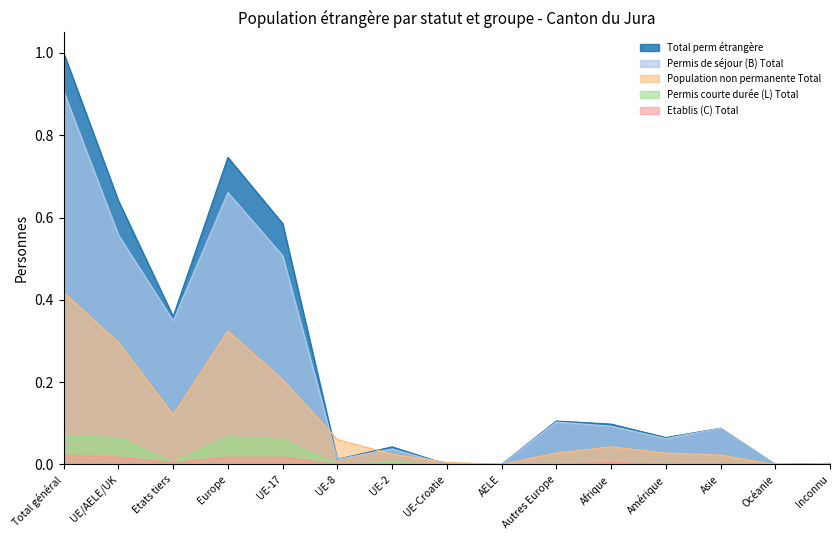

At which label is Permis courte durée (L) Total closest to 0?

UE-8